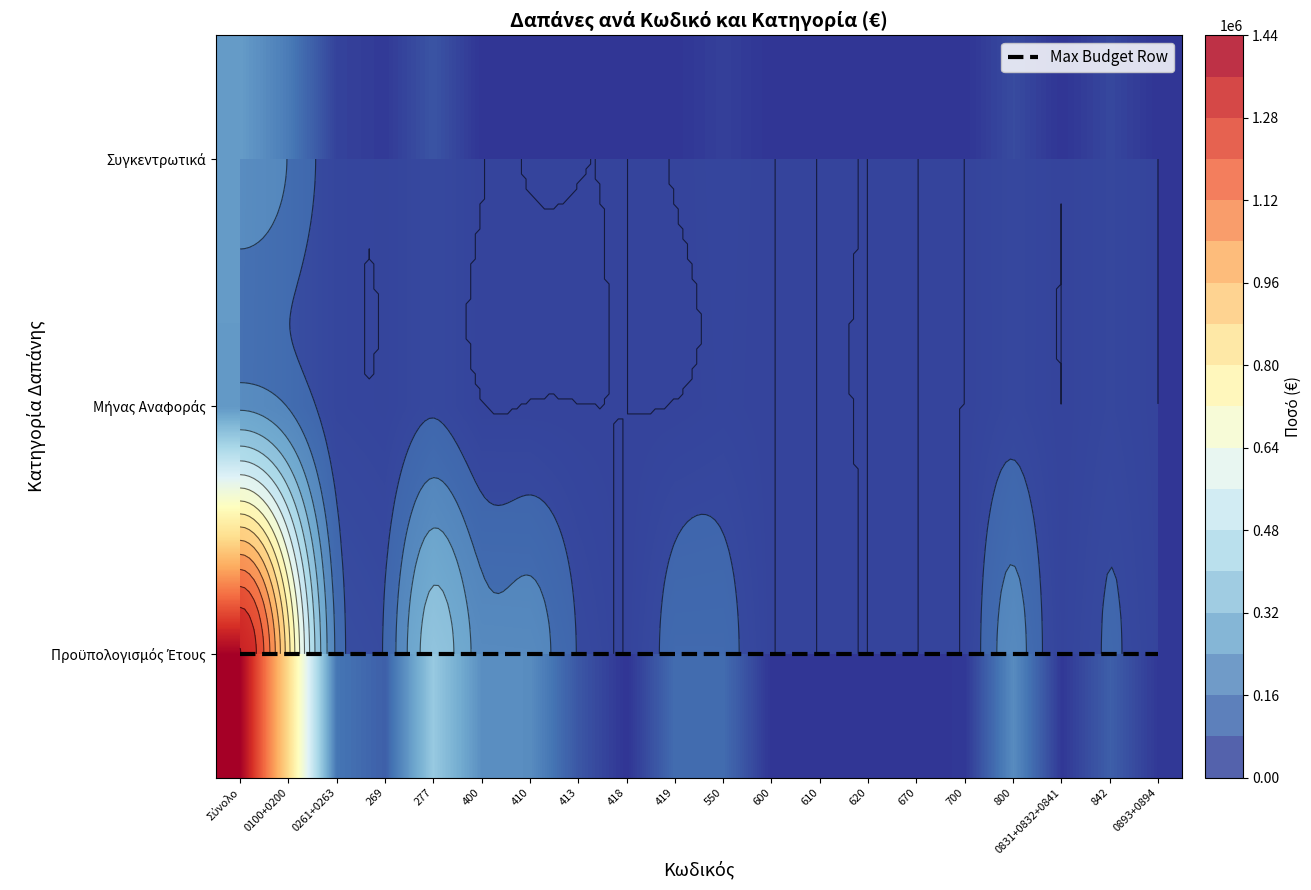

What is the maximum value for Μήνας Αναφοράς?

226244.0